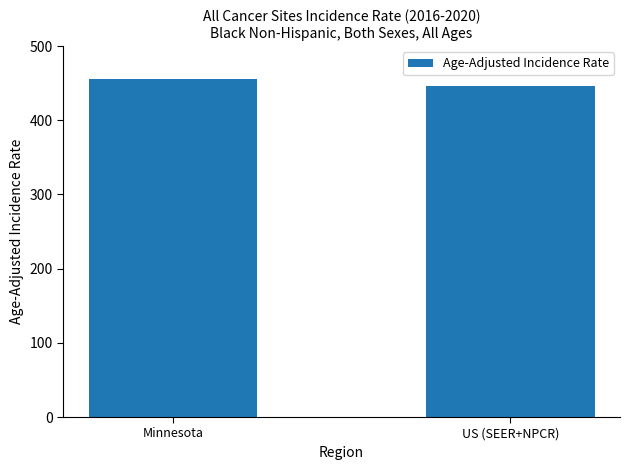

What is the minimum value shown in the chart?

445.9